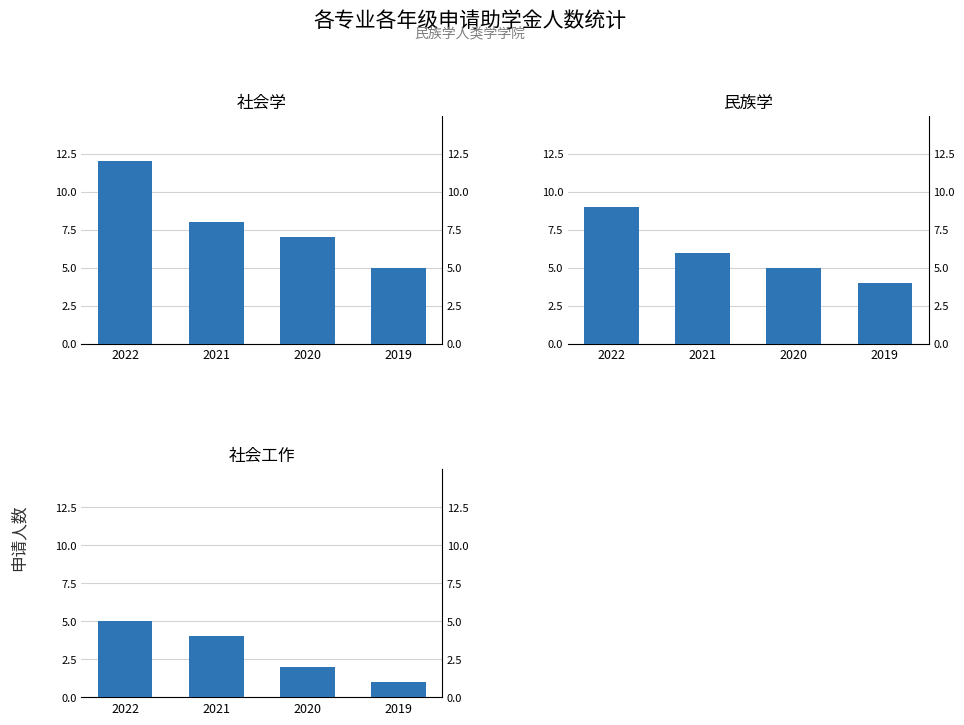

What is the difference between the maximum and minimum values in the 社会学 series?

7